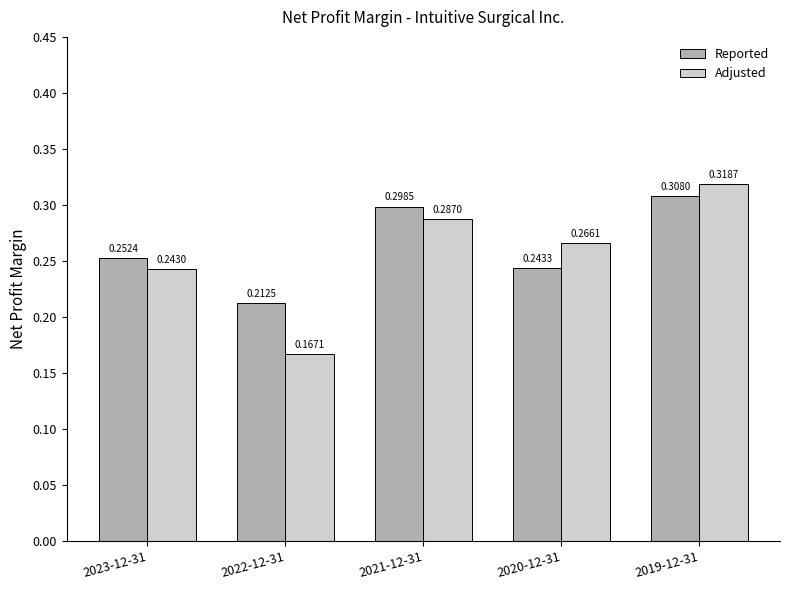

At how many categories does at least one series exceed 0?

5